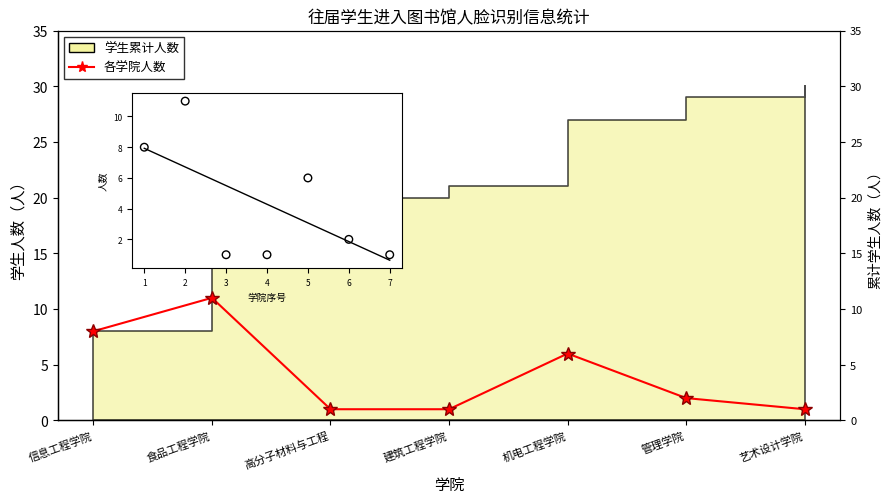

What is the change in value from 信息工程学院 to 高分子材料与工程?

-7